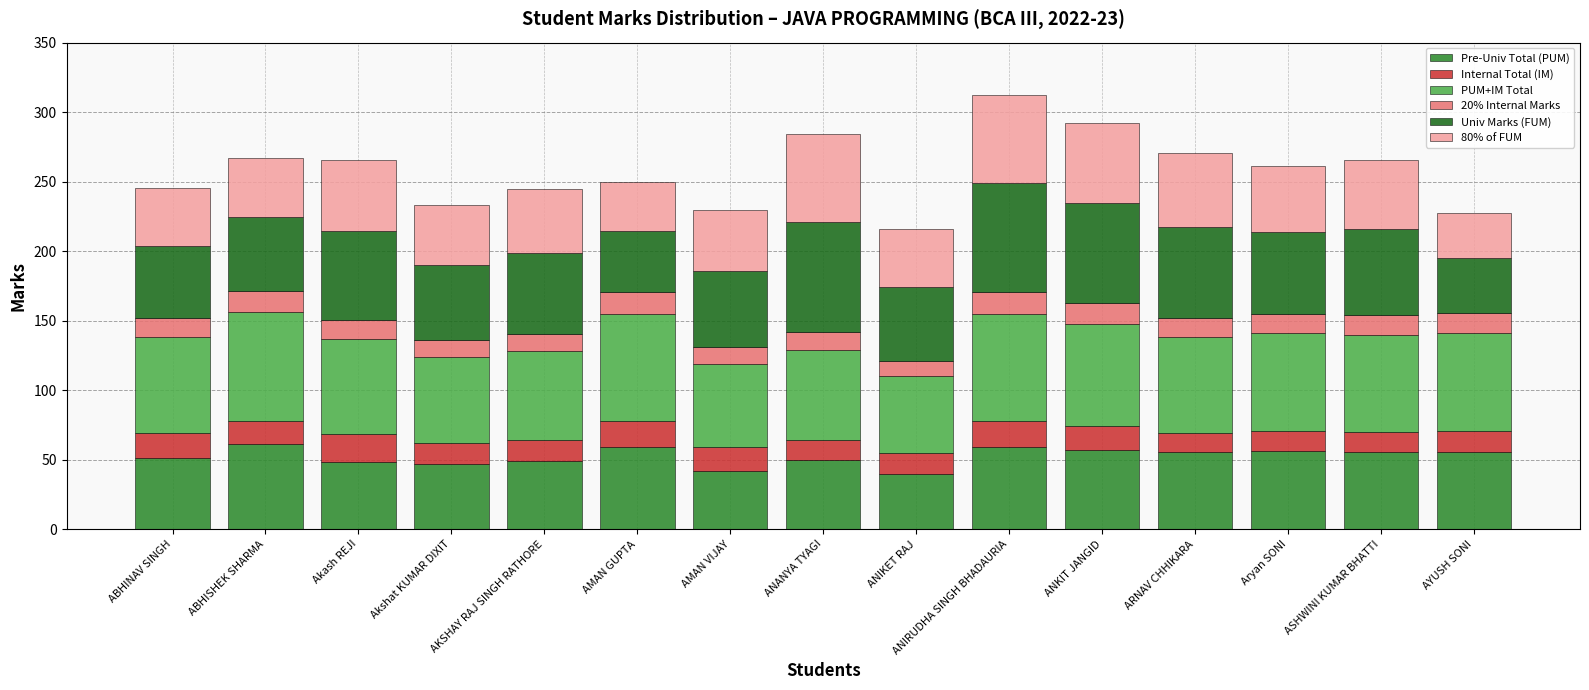

The value of Pre-Univ Total (PUM) at Aryan SONI is 56.0. True or false?

True